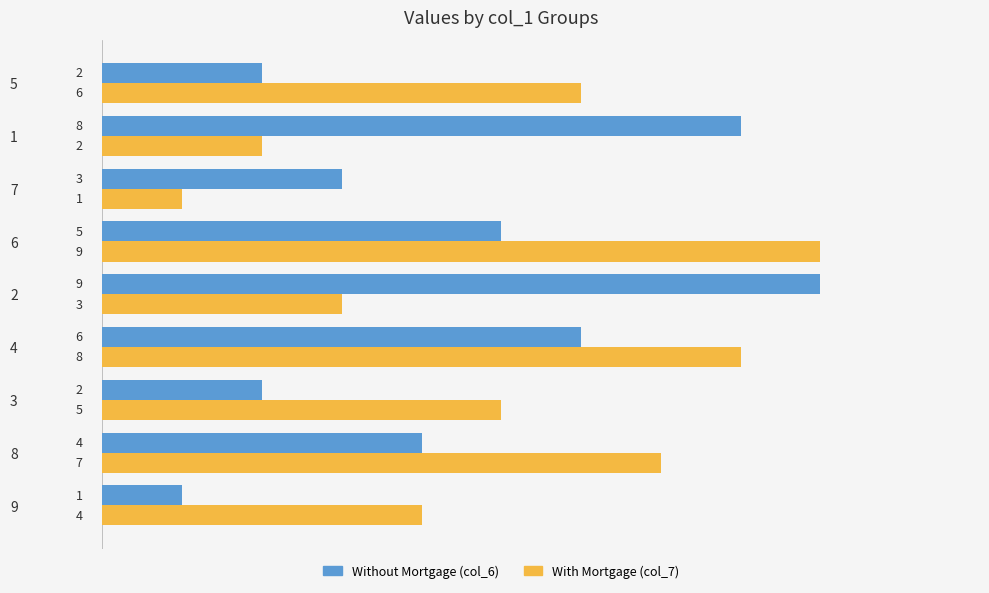

What are all the series names shown in the legend?

Without Mortgage (col_6), With Mortgage (col_7)